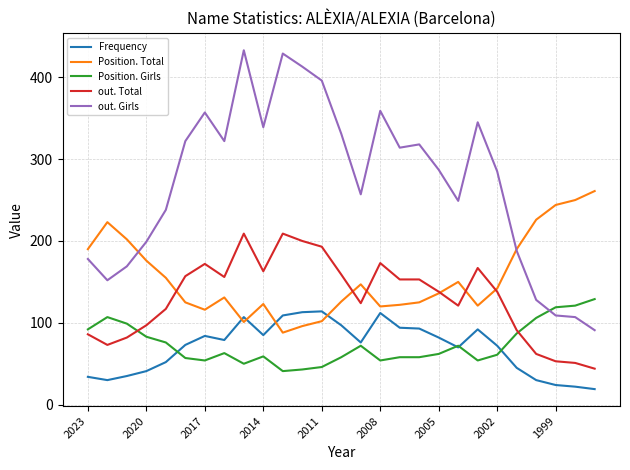

What is the maximum value shown in the chart?

433